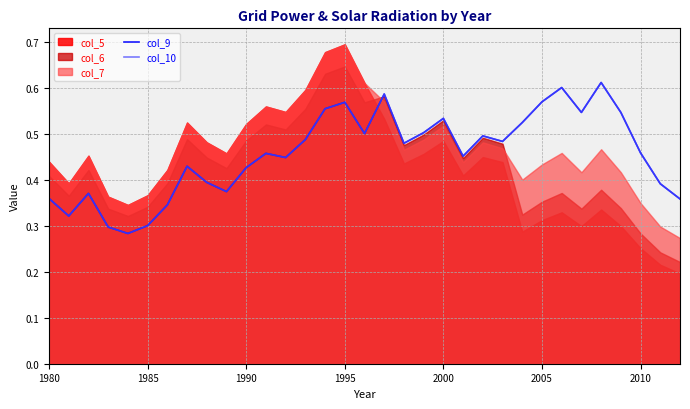

True or false: col_9 and col_10 cross at least once.

False